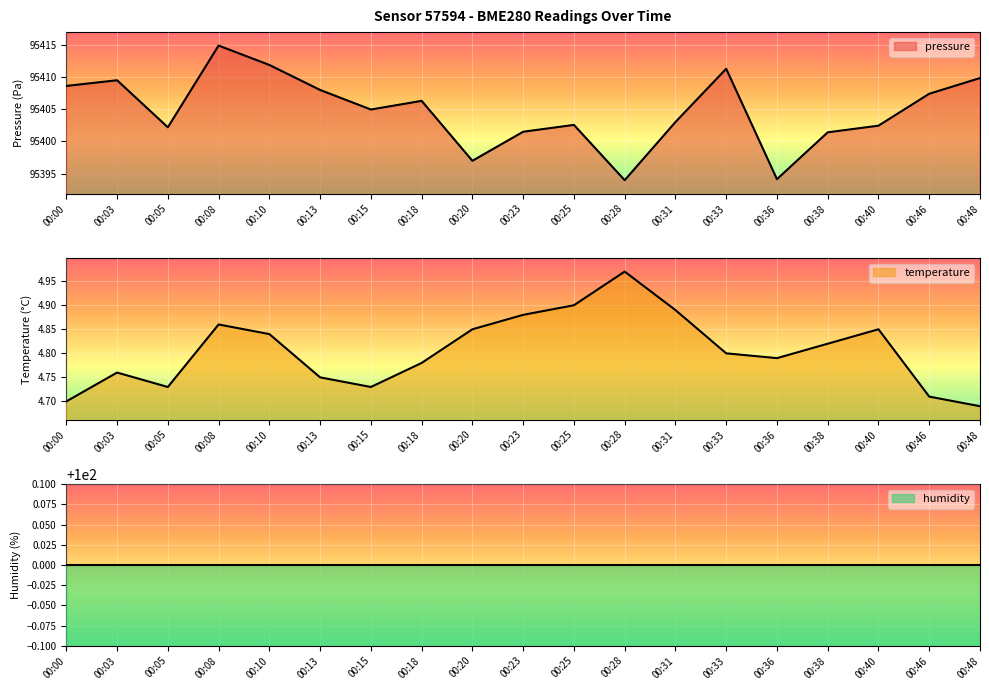

At which category does temperature reach its first local peak?

00:03